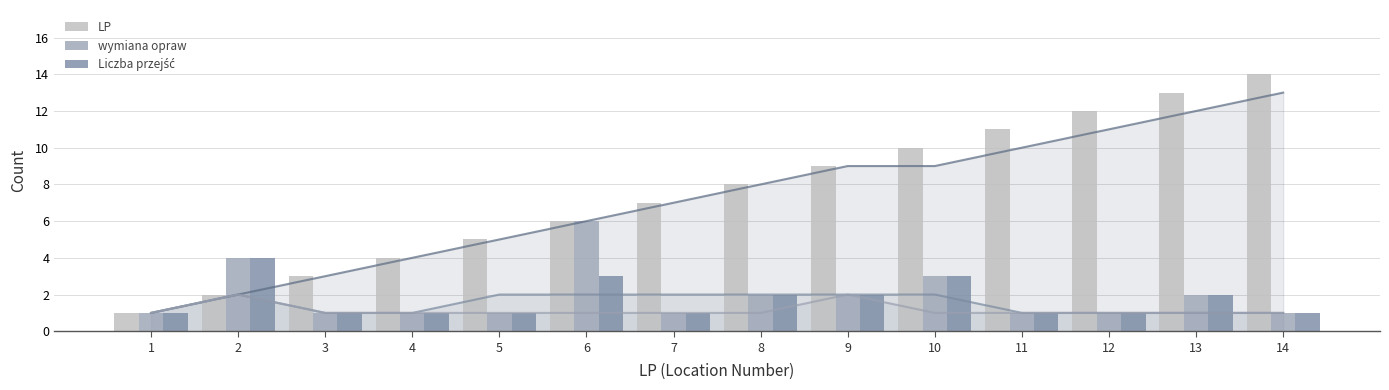

Is the value of LP at 8 greater than the value of wymiana opraw at 8?

Yes